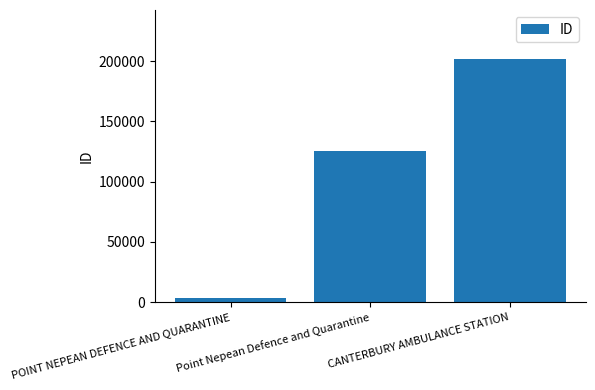

How many bars are there in total?

3